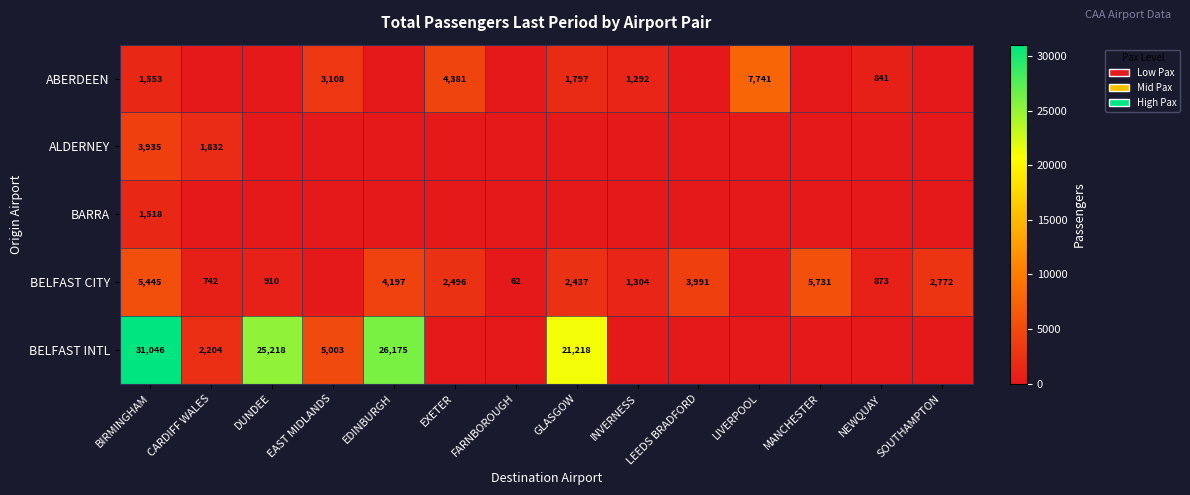

What is the total value across all series at SOUTHAMPTON?

2772